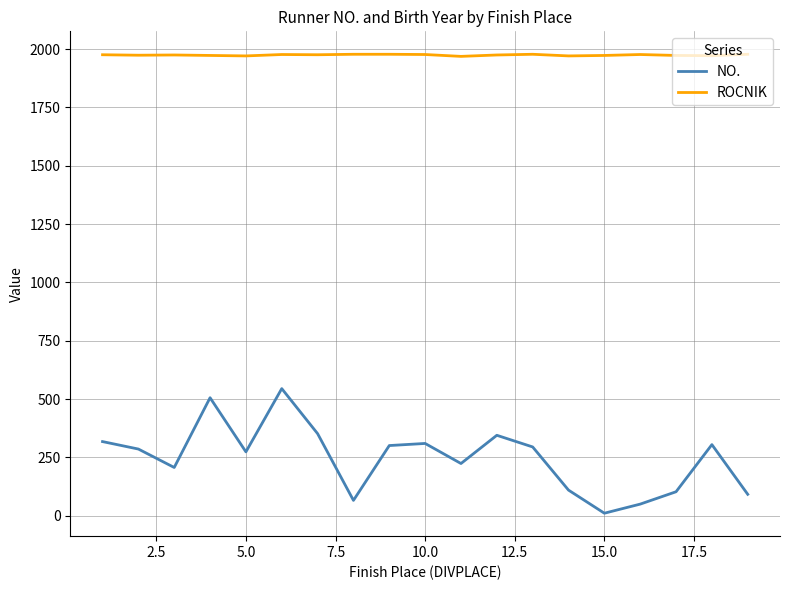

What is the difference between the second highest and minimum values in the ROCNIK series?

9